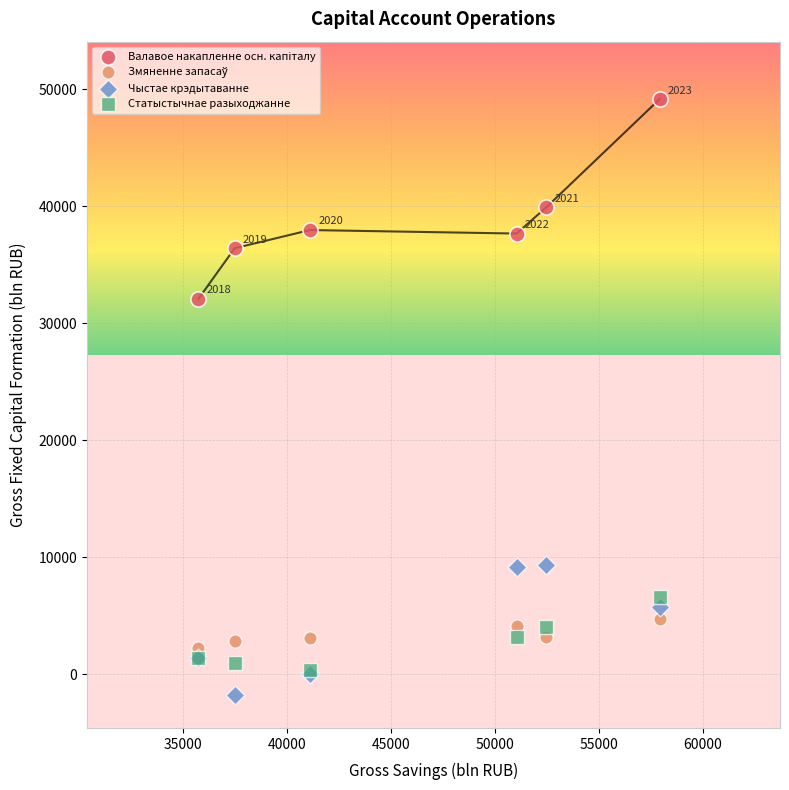

Across all series, what Y value is closest to 23687?

32081.3